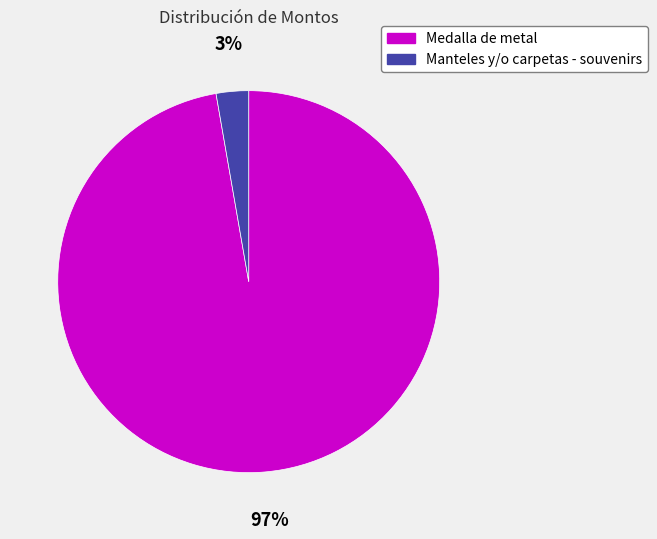

To the nearest percent, what is the combined percentage of Manteles y/o carpetas - souvenirs and Medalla de metal?

100%